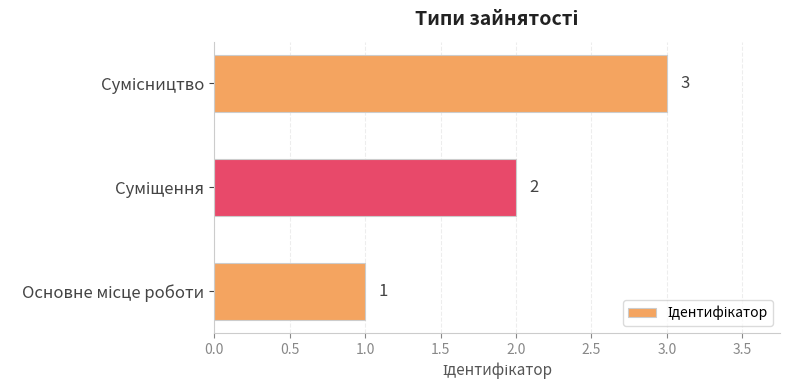

What is the maximum value shown in the chart?

3